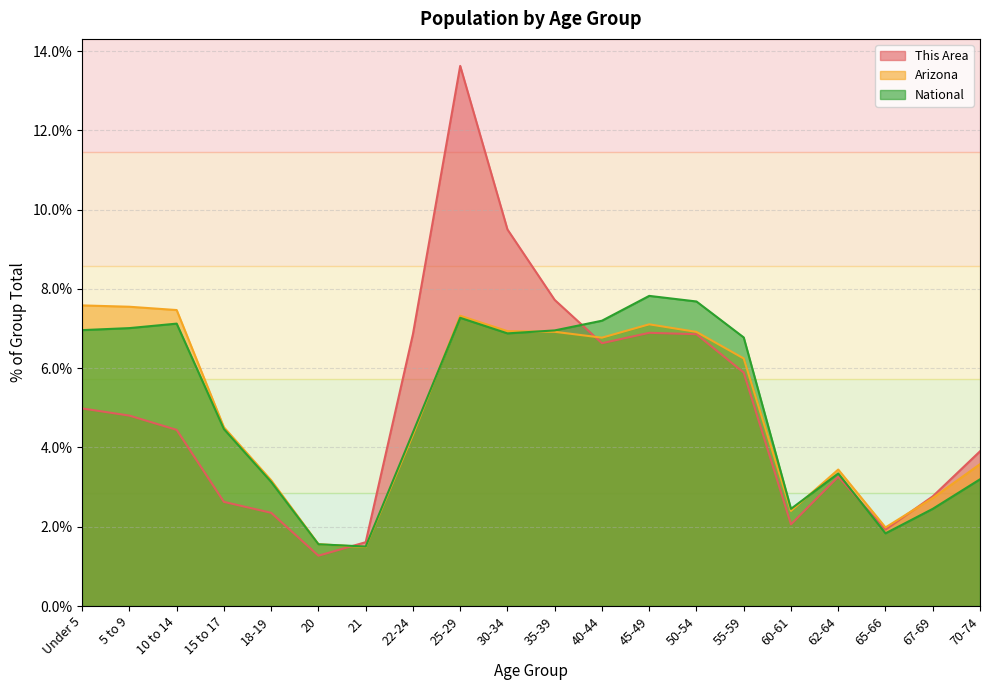

The value of Arizona at Under 5 is 2.1. True or false?

False